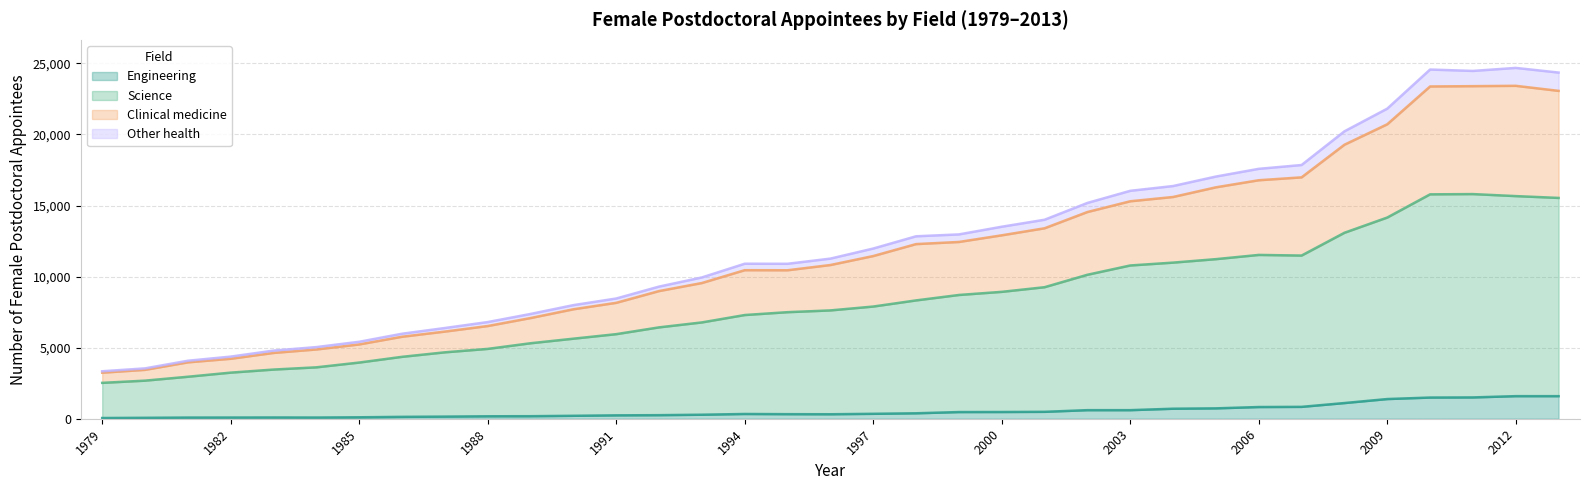

What is the maximum value for Engineering?

1589